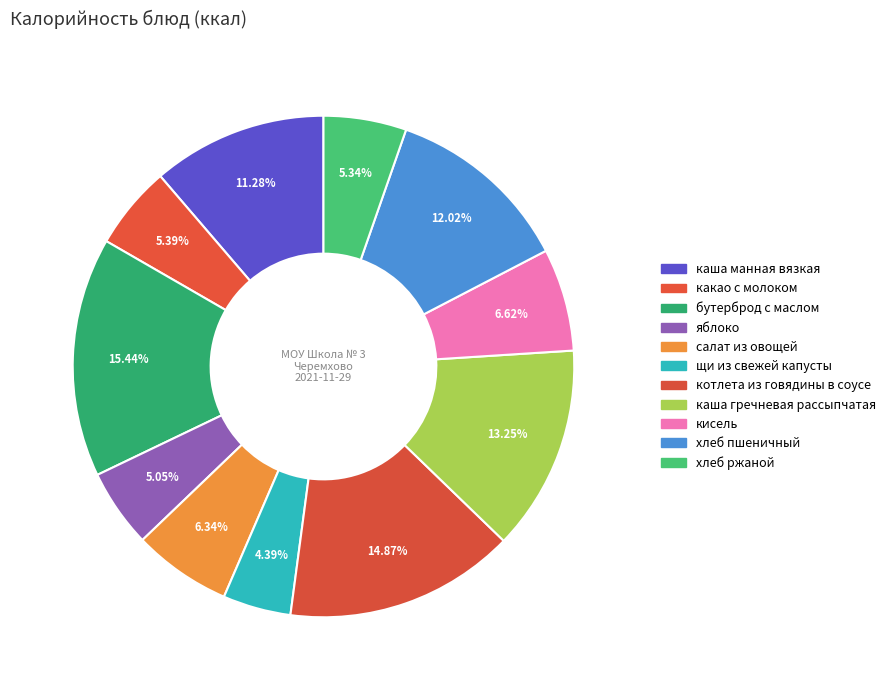

Rank the categories by value from highest to lowest.

бутерброд с маслом, котлета из говядины в соусе, каша гречневая рассыпчатая, хлеб пшеничный, каша манная вязкая, кисель, салат из овощей, какао с молоком, хлеб ржаной, яблоко, щи из свежей капусты